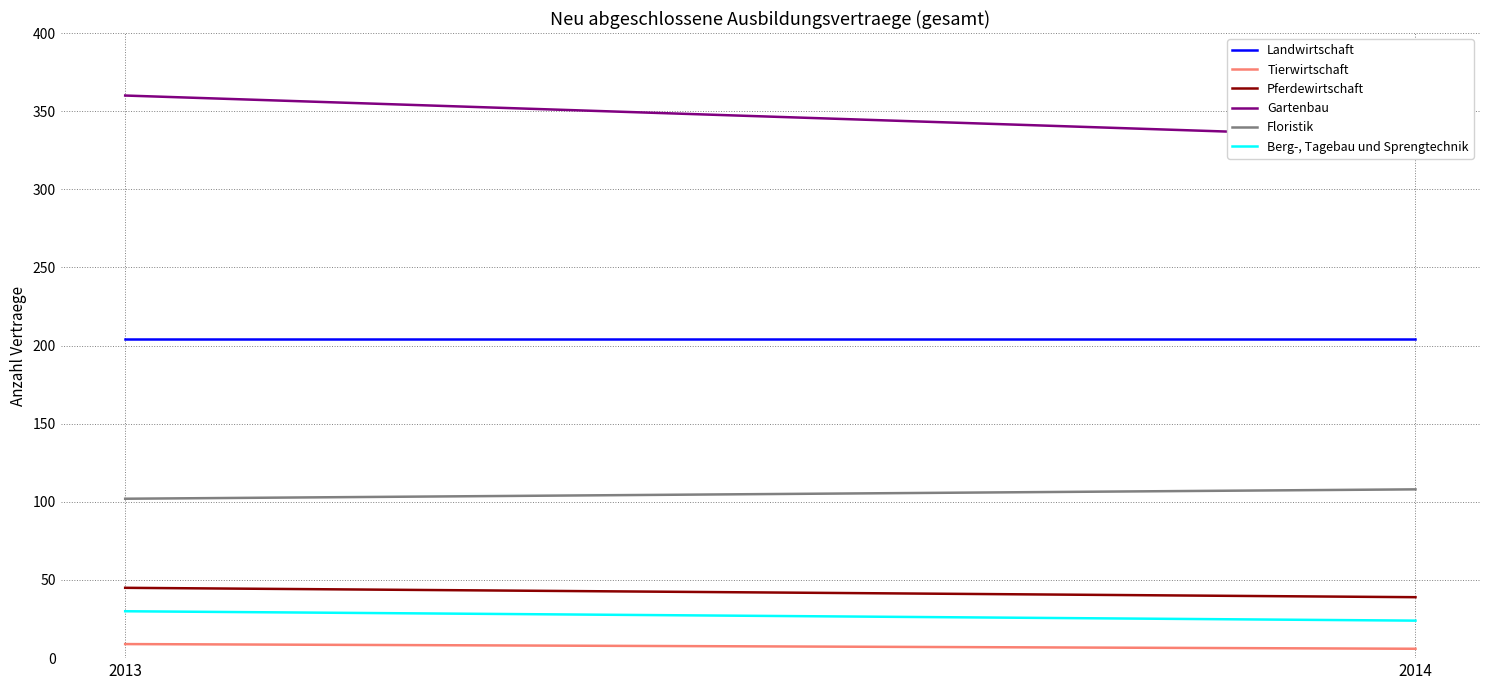

Is this an area chart (filled region under the line)?

No